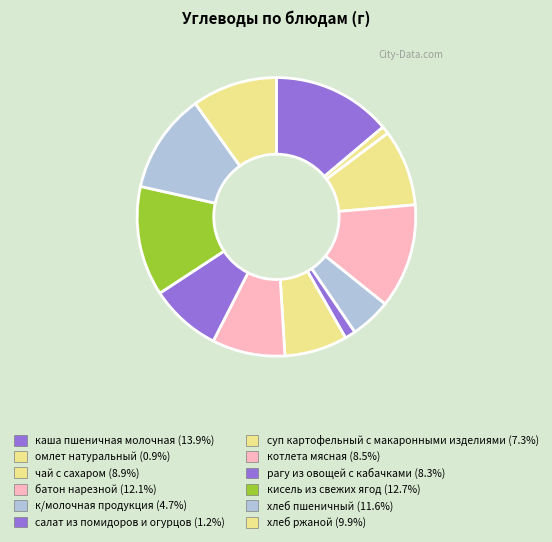

Rank the categories by value from highest to lowest.

каша пшеничная молочная, кисель из свежих ягод, батон нарезной, хлеб пшеничный, хлеб ржаной, чай с сахаром, котлета мясная, рагу из овощей с кабачками, суп картофельный с макаронными изделиями, к/молочная продукция, салат из помидоров и огурцов, омлет натуральный